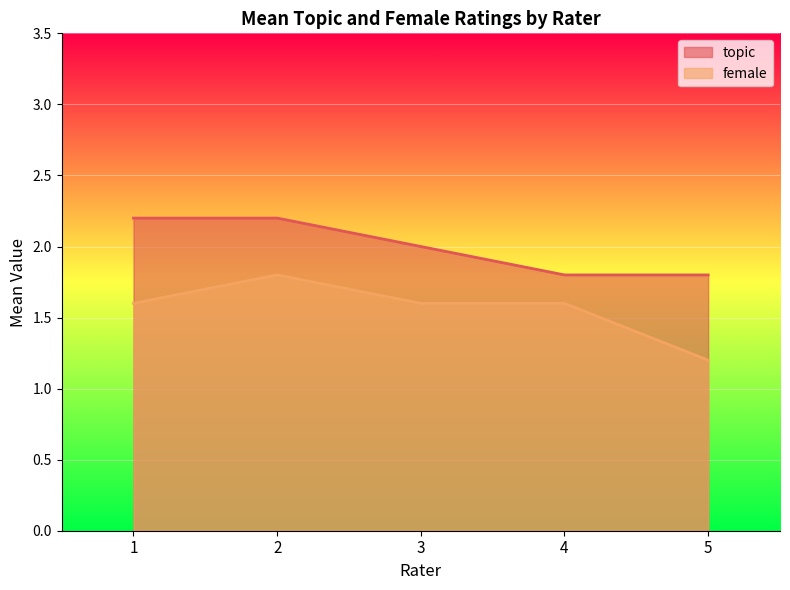

Reading left to right, what are all the values shown in this chart?

topic: 1=2.2	2=2.2	3=2.0	4=1.8	5=1.8
female: 1=1.6	2=1.8	3=1.6	4=1.6	5=1.2